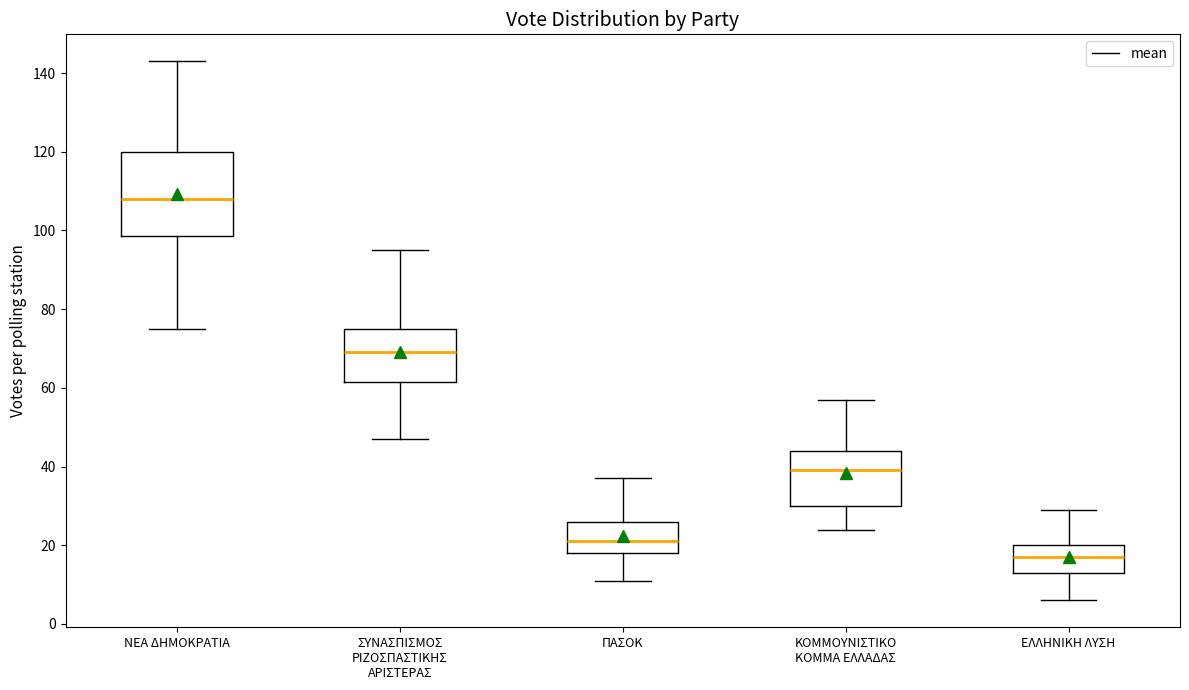

Reading left to right, transcribe this box plot: for each box, give where its median line is, the range the box spans, and where its two whiskers end, as read against the y-axis. The values are not printed on the chart, so give them approximately, as read against the axis.

ΝΕΑ ΔΗΜΟΚΡΑΤΙΑ: median 108, box 98 to 120, whiskers 76 to 144
ΣΥΝΑΣΠΙΣΜΟΣ ΡΙΖΟΣΠΑΣΤΙΚΗΣ ΑΡΙΣΤΕΡΑΣ: median 70, box 62 to 76, whiskers 48 to 96
ΠΑΣΟΚ: median 22, box 18 to 26, whiskers 12 to 38
ΚΟΜΜΟΥΝΙΣΤΙΚΟ ΚΟΜΜΑ ΕΛΛΑΔΑΣ: median 40, box 30 to 44, whiskers 24 to 58
ΕΛΛΗΝΙΚΗ ΛΥΣΗ: median 18, box 14 to 20, whiskers 6 to 30